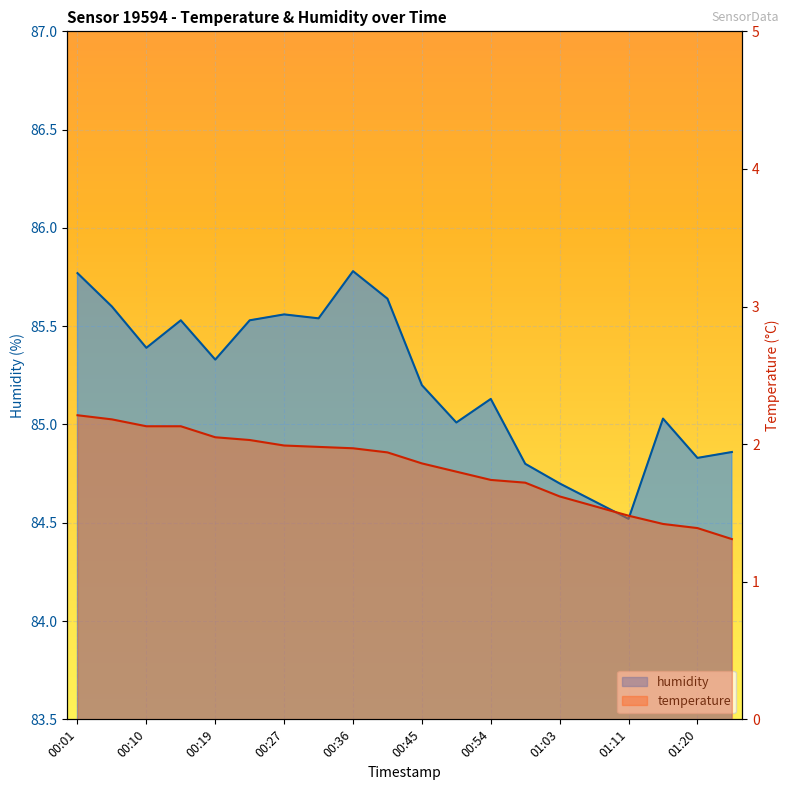

The value of humidity at 00:23 is 20.2. True or false?

False